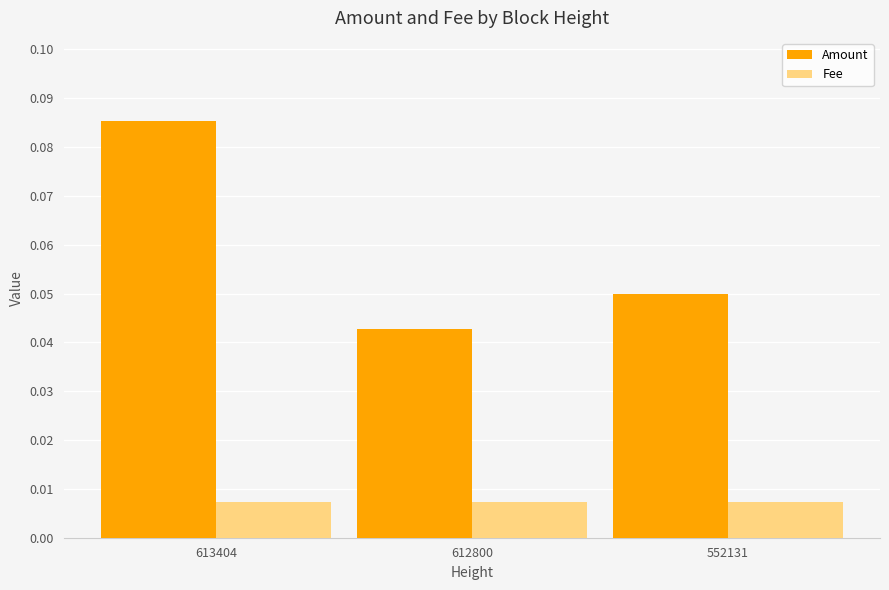

Count the Amount values in the range 0 to 1.

3